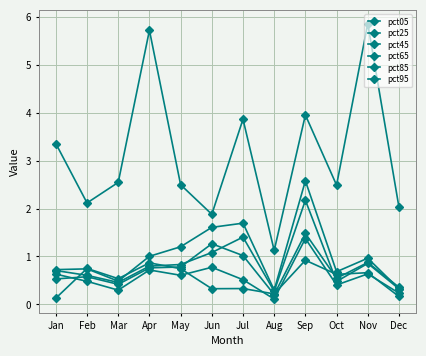

Count the number of data series in this chart.

6